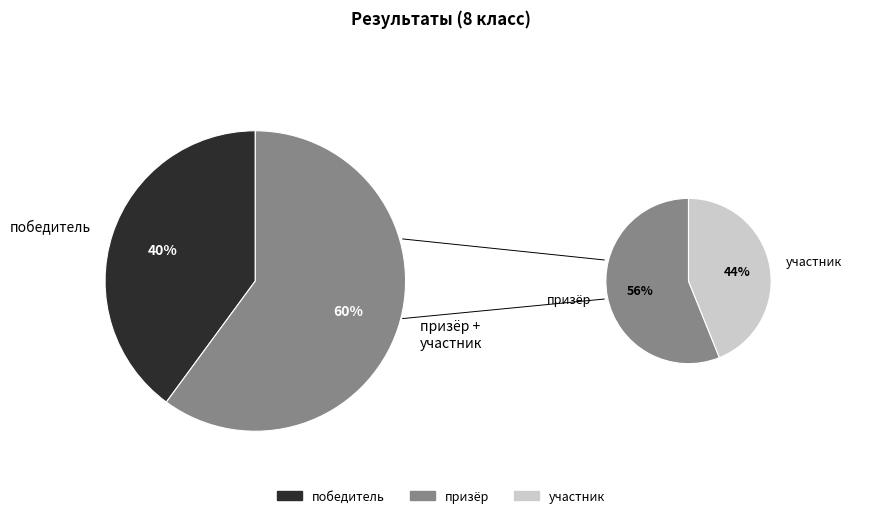

How much of the chart is everything except призёр?

66.3%